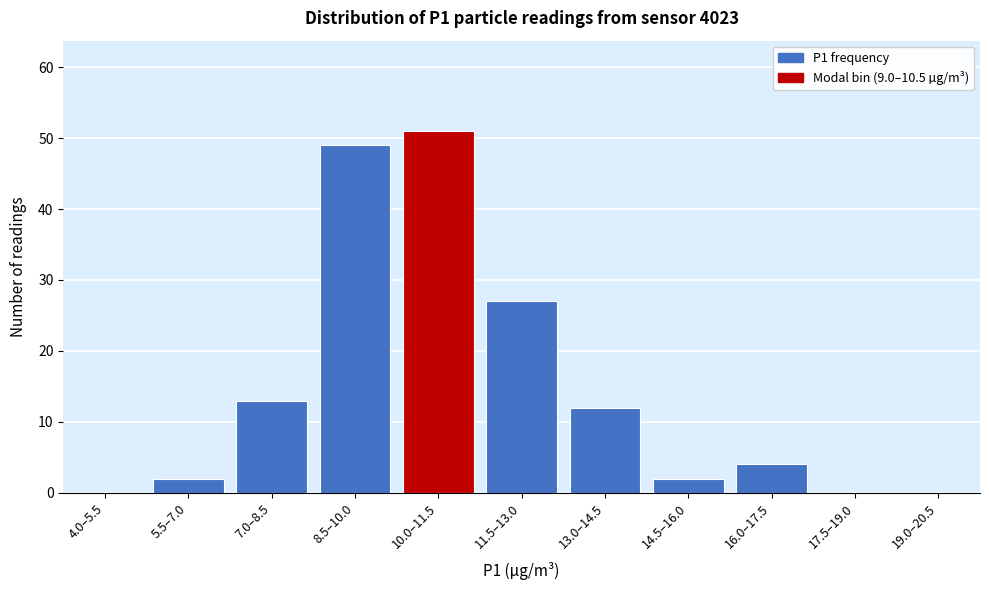

Reading left to right, list all the values displayed in this chart.

4.0–5.5=0	5.5–7.0=2	7.0–8.5=13	8.5–10.0=49	10.0–11.5=51	11.5–13.0=27	13.0–14.5=12	14.5–16.0=2	16.0–17.5=4	17.5–19.0=0	19.0–20.5=0